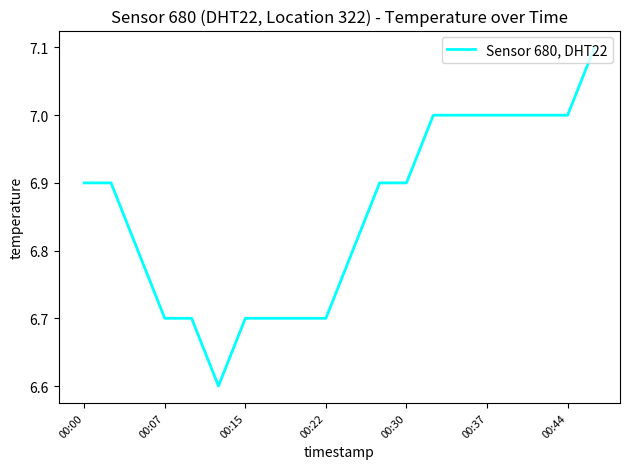

Does the chart display data point markers on the line(s)?

No